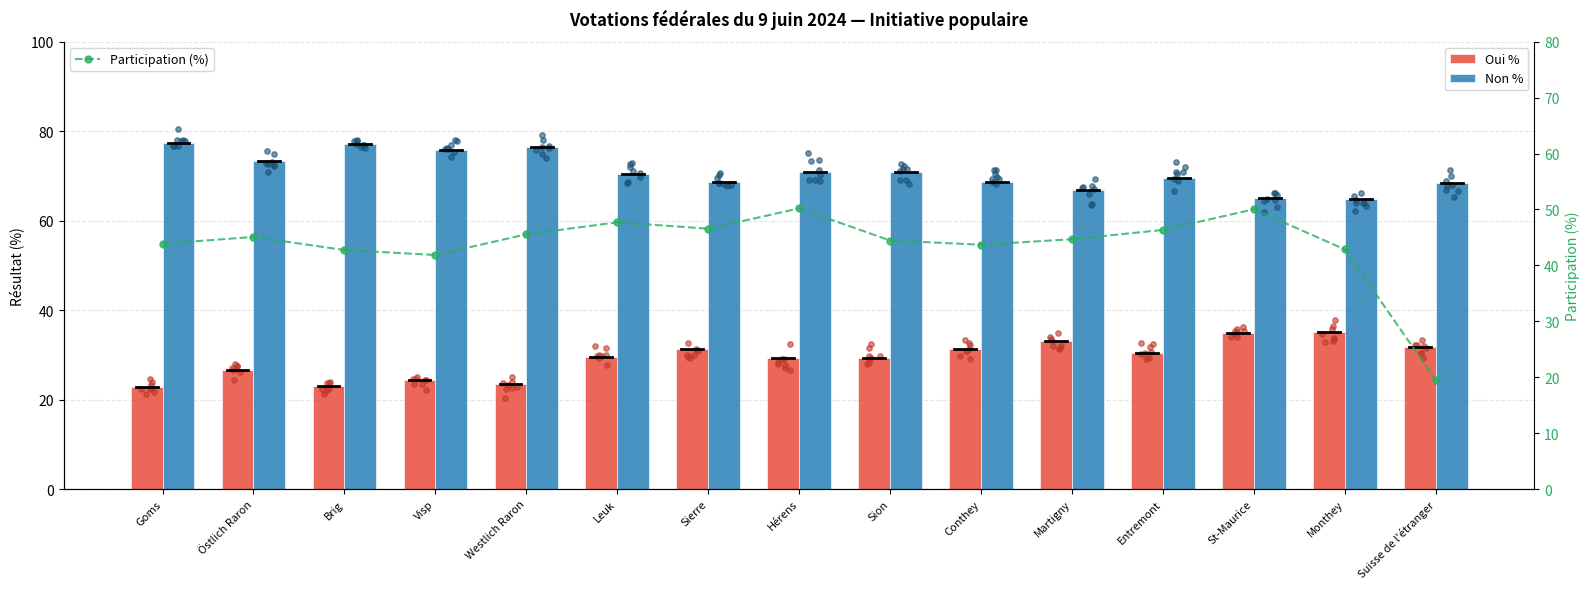

Is the value of Non % at Monthey greater than the value of Participation (%) at Östlich Raron?

Yes